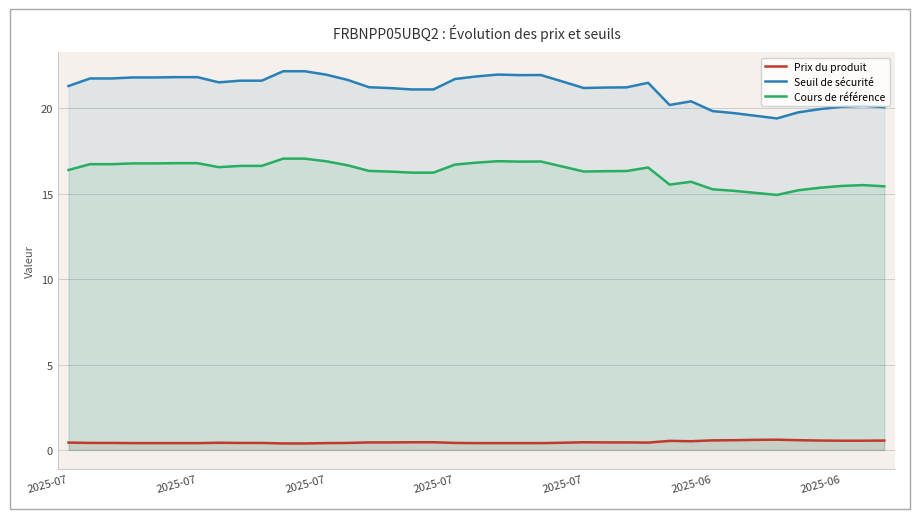

What is the value of the Prix du produit point at the 22nd from the left?

0.4